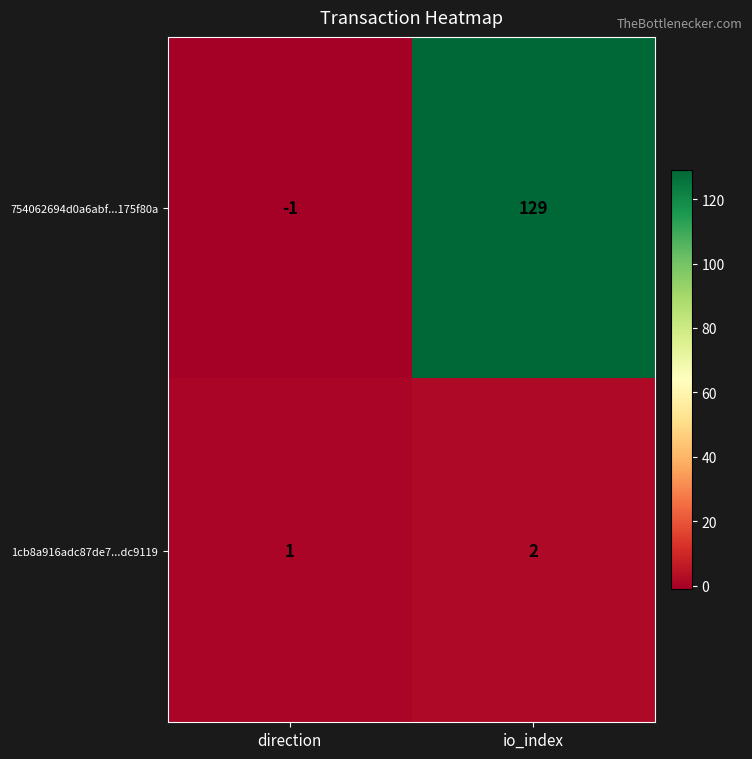

Which series changed the most between direction and io_index?

754062694d0a6abf...175f80a